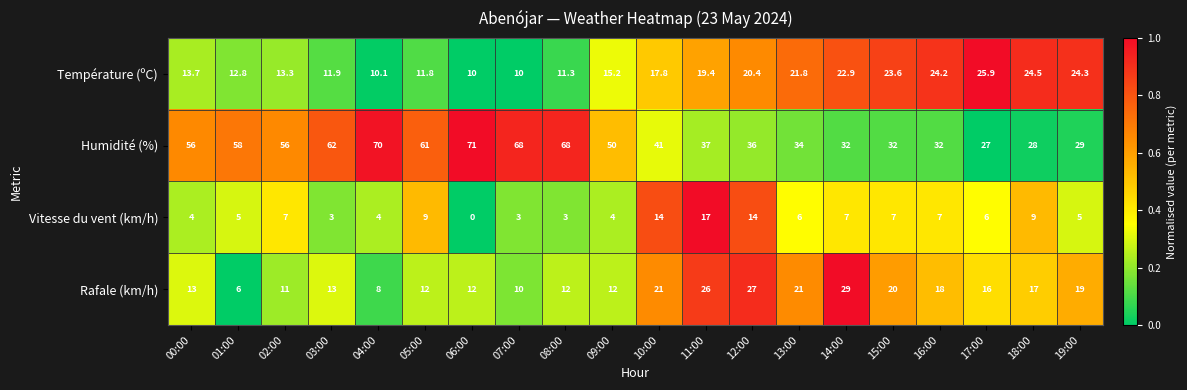

How many series are shown in this chart?

4